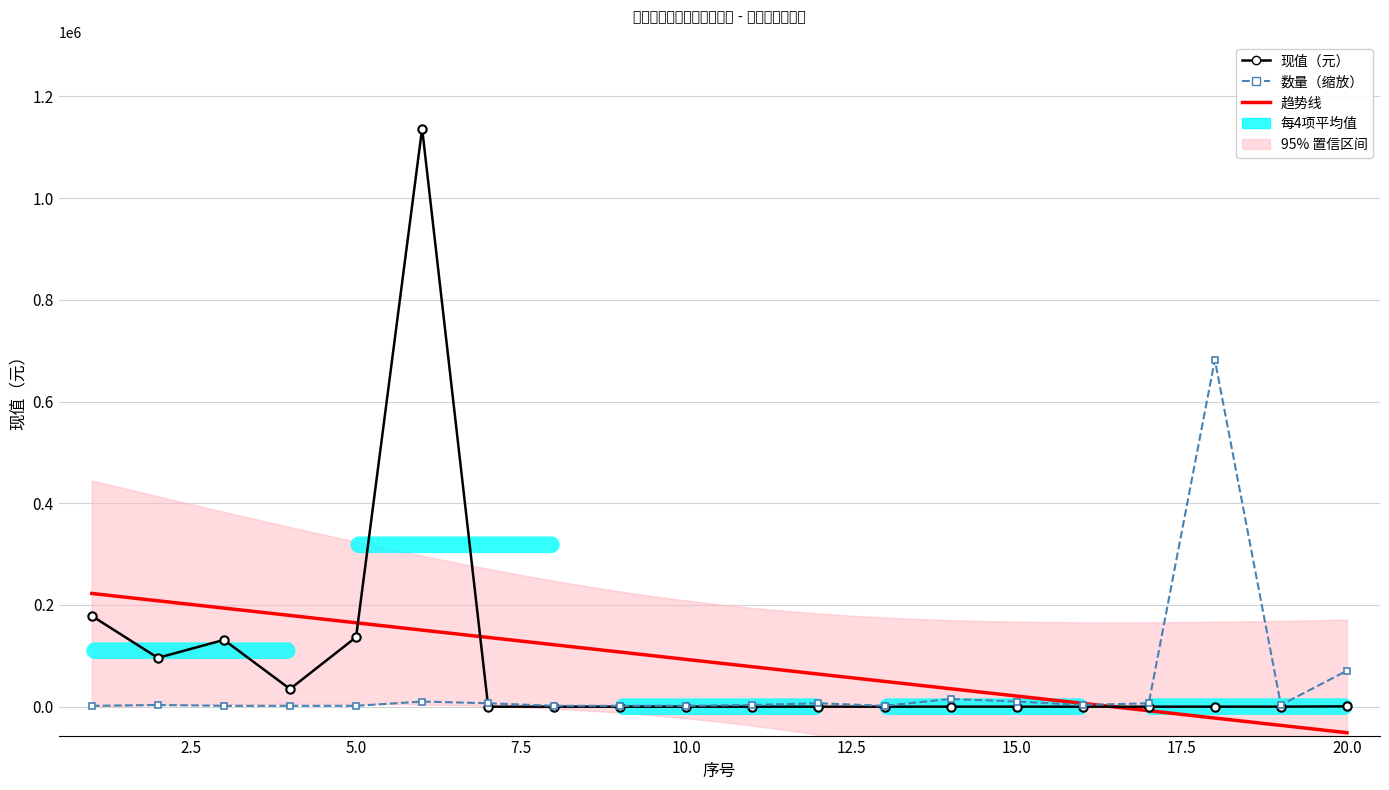

Reading right to left, transcribe all the data shown in this chart.

现值（元）: 614.2	0.0	0.0	0.0	0.0	0.0	0.0	0.0	0.0	0.0	0.0	0.0	0.0	0.0	1136885.0	136629.5	34800.0	131347.2	96000.0	178438.0
数量: 70739.5	3368.5	682131.0	6737.1	3368.5	10105.6	15158.5	1684.3	6737.1	3368.5	1684.3	1684.3	1684.3	6737.1	10105.6	1684.3	1684.3	1684.3	3368.5	1684.3